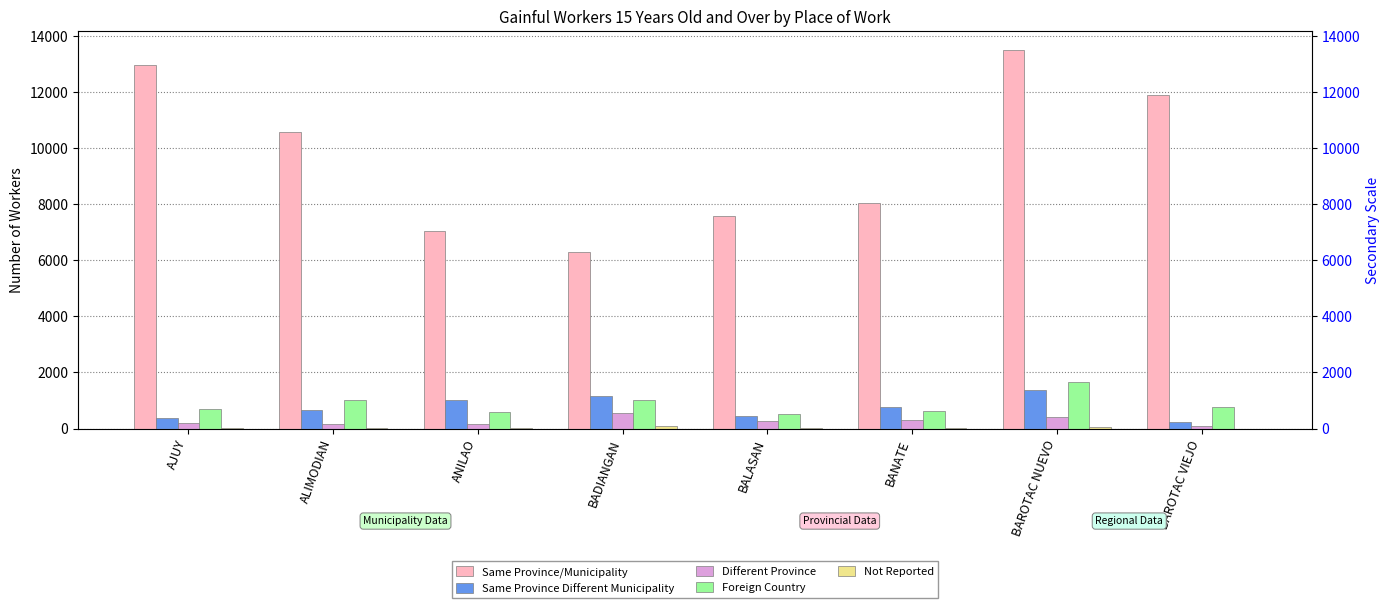

What is the difference between the Same Province Different Municipality values at ANILAO and AJUY?

660